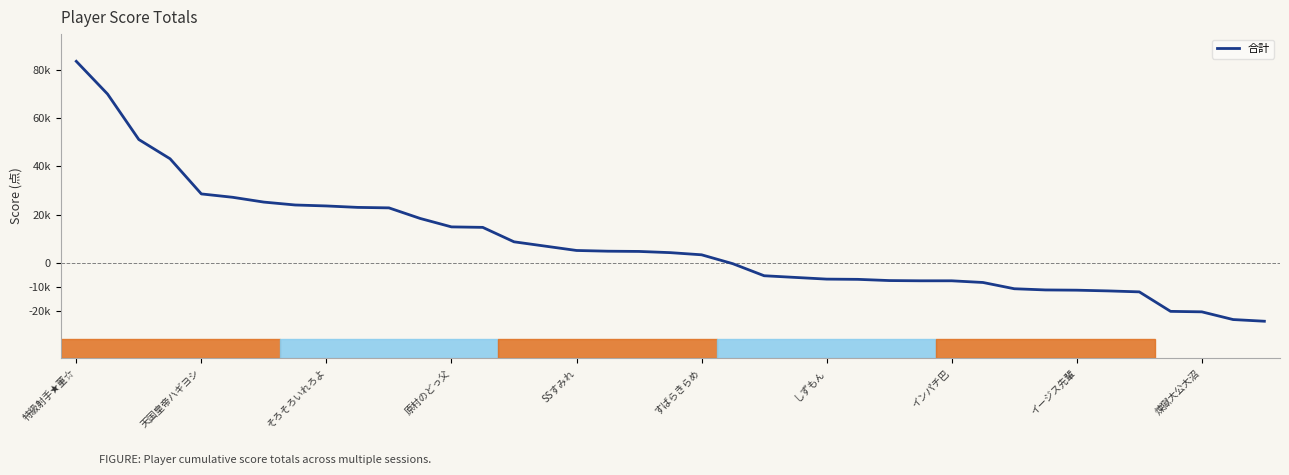

What is the value of the 33rd point from the left?

-11400